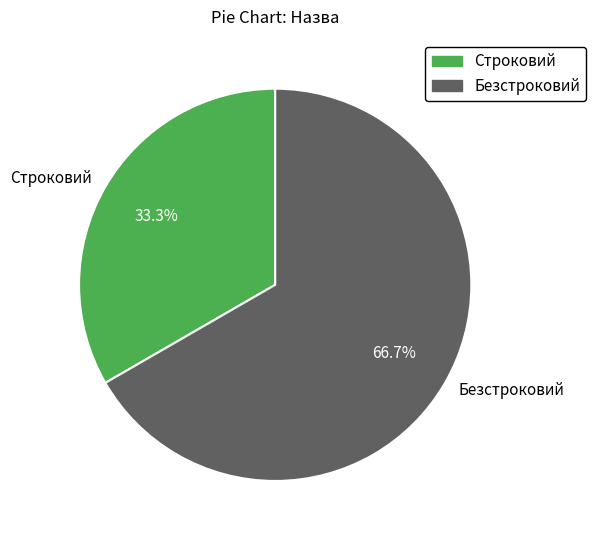

Which category has the smallest portion of the pie?

Строковий